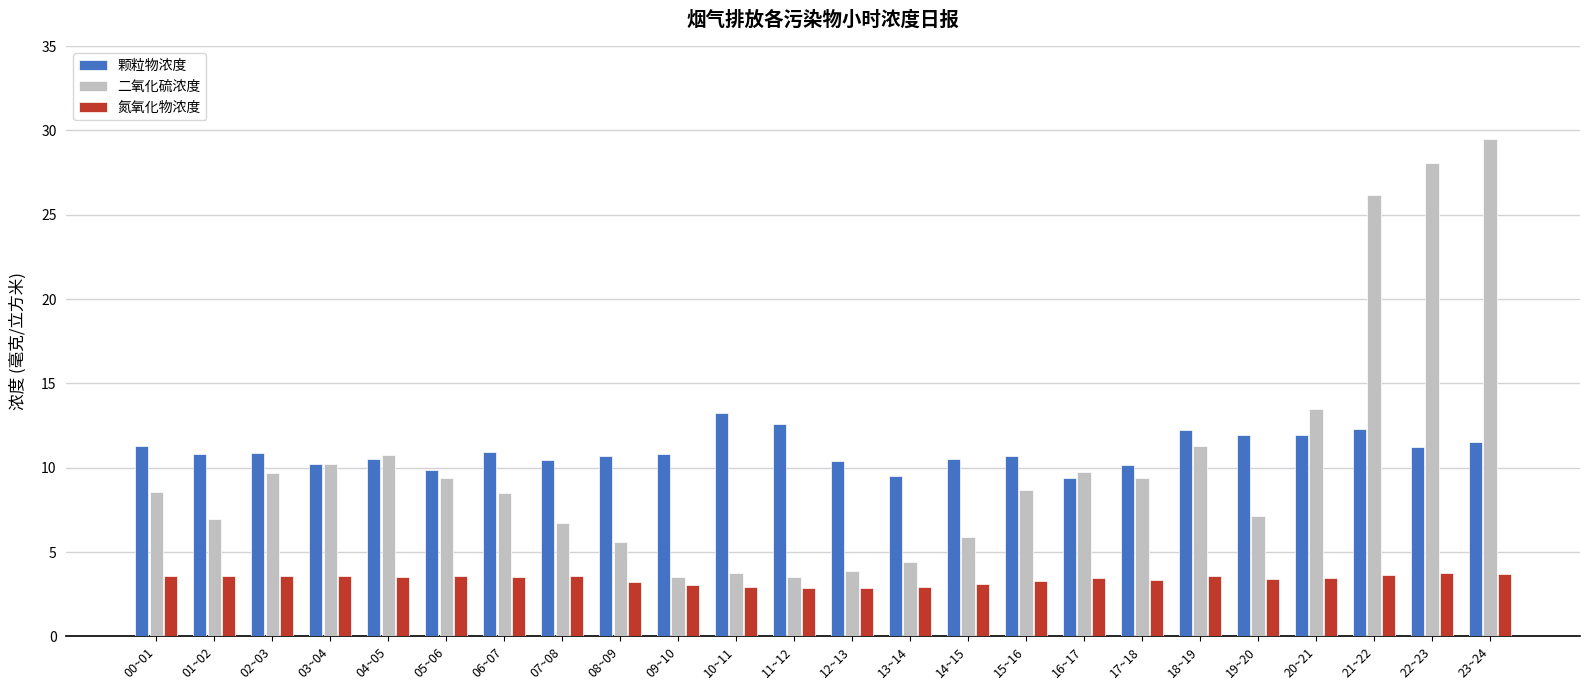

What is the difference between the maximum and minimum values in the 二氧化硫浓度 series?

26.0